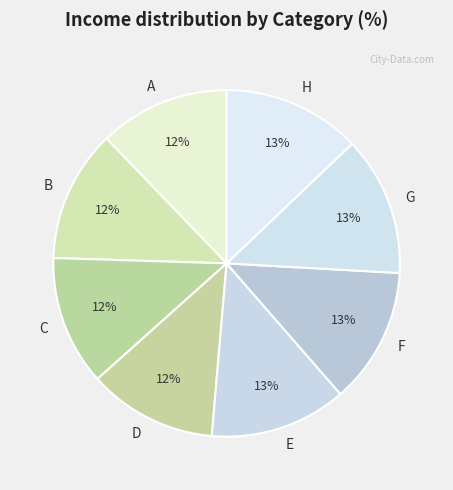

Is the sum of C and B greater than half?

No